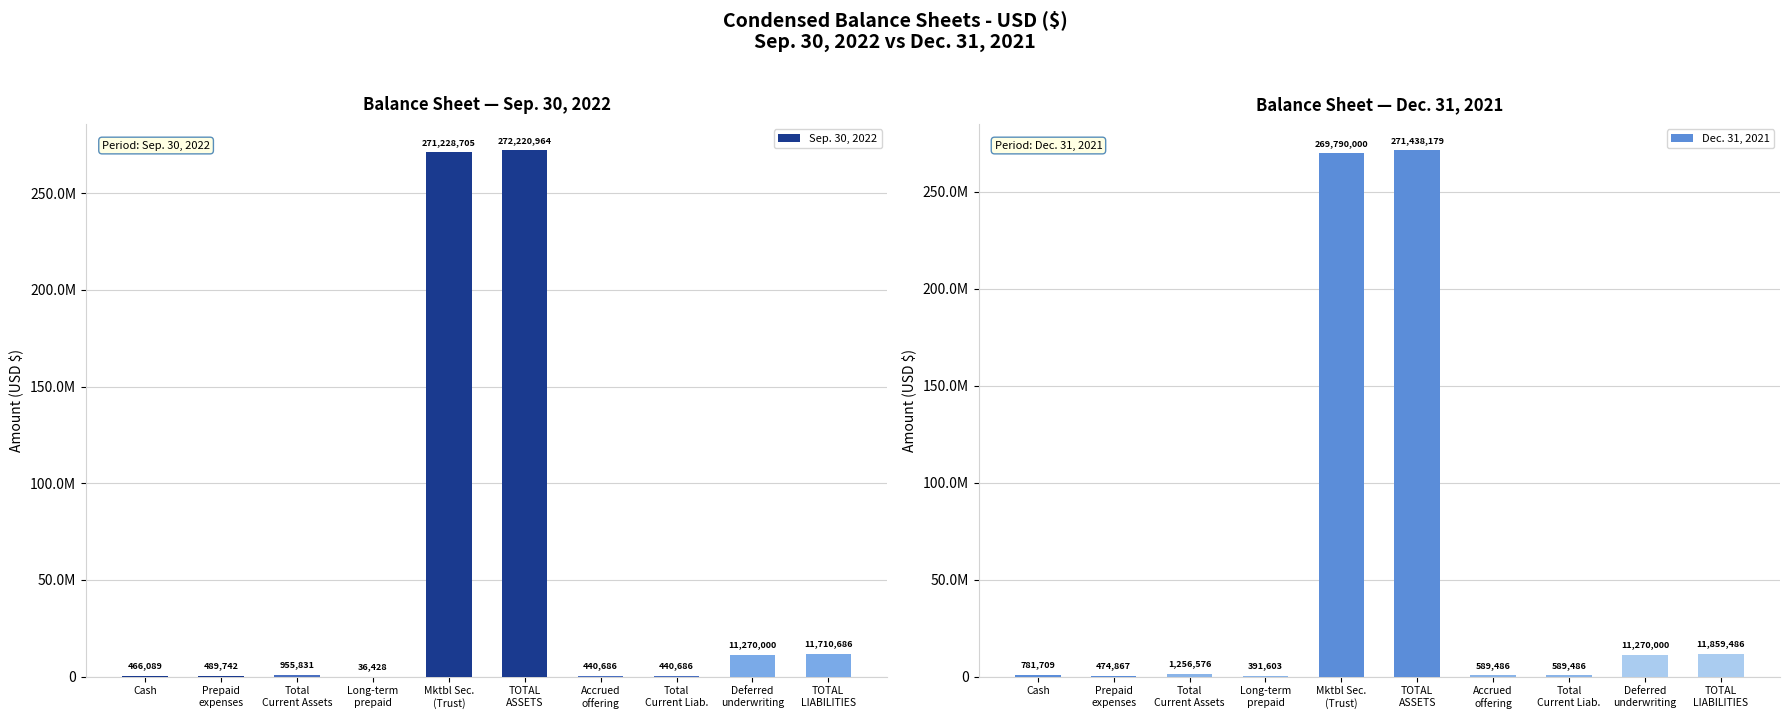

What value does the Sep. 30, 2022 series have at Cash?

466089